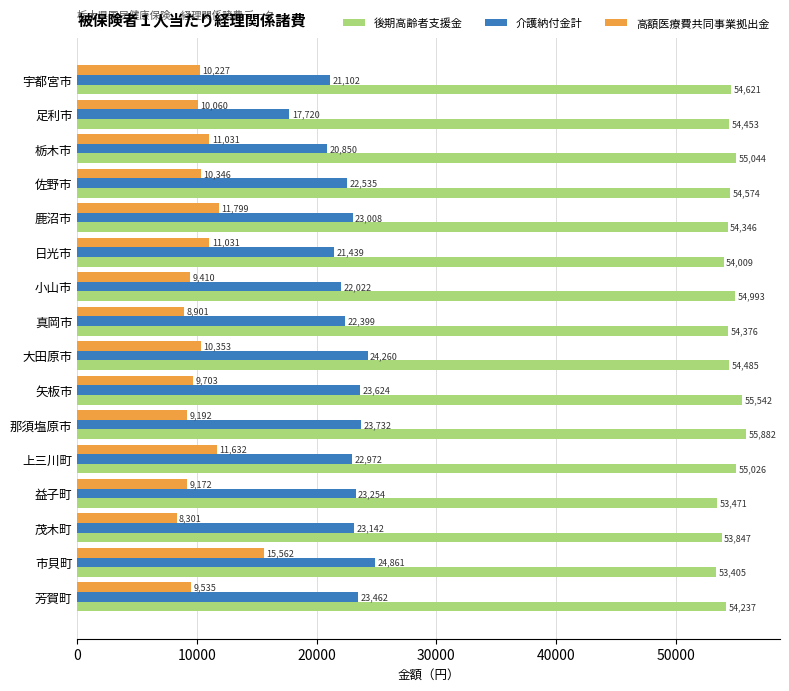

How many values in the 介護納付金計 series are below 23008?

8